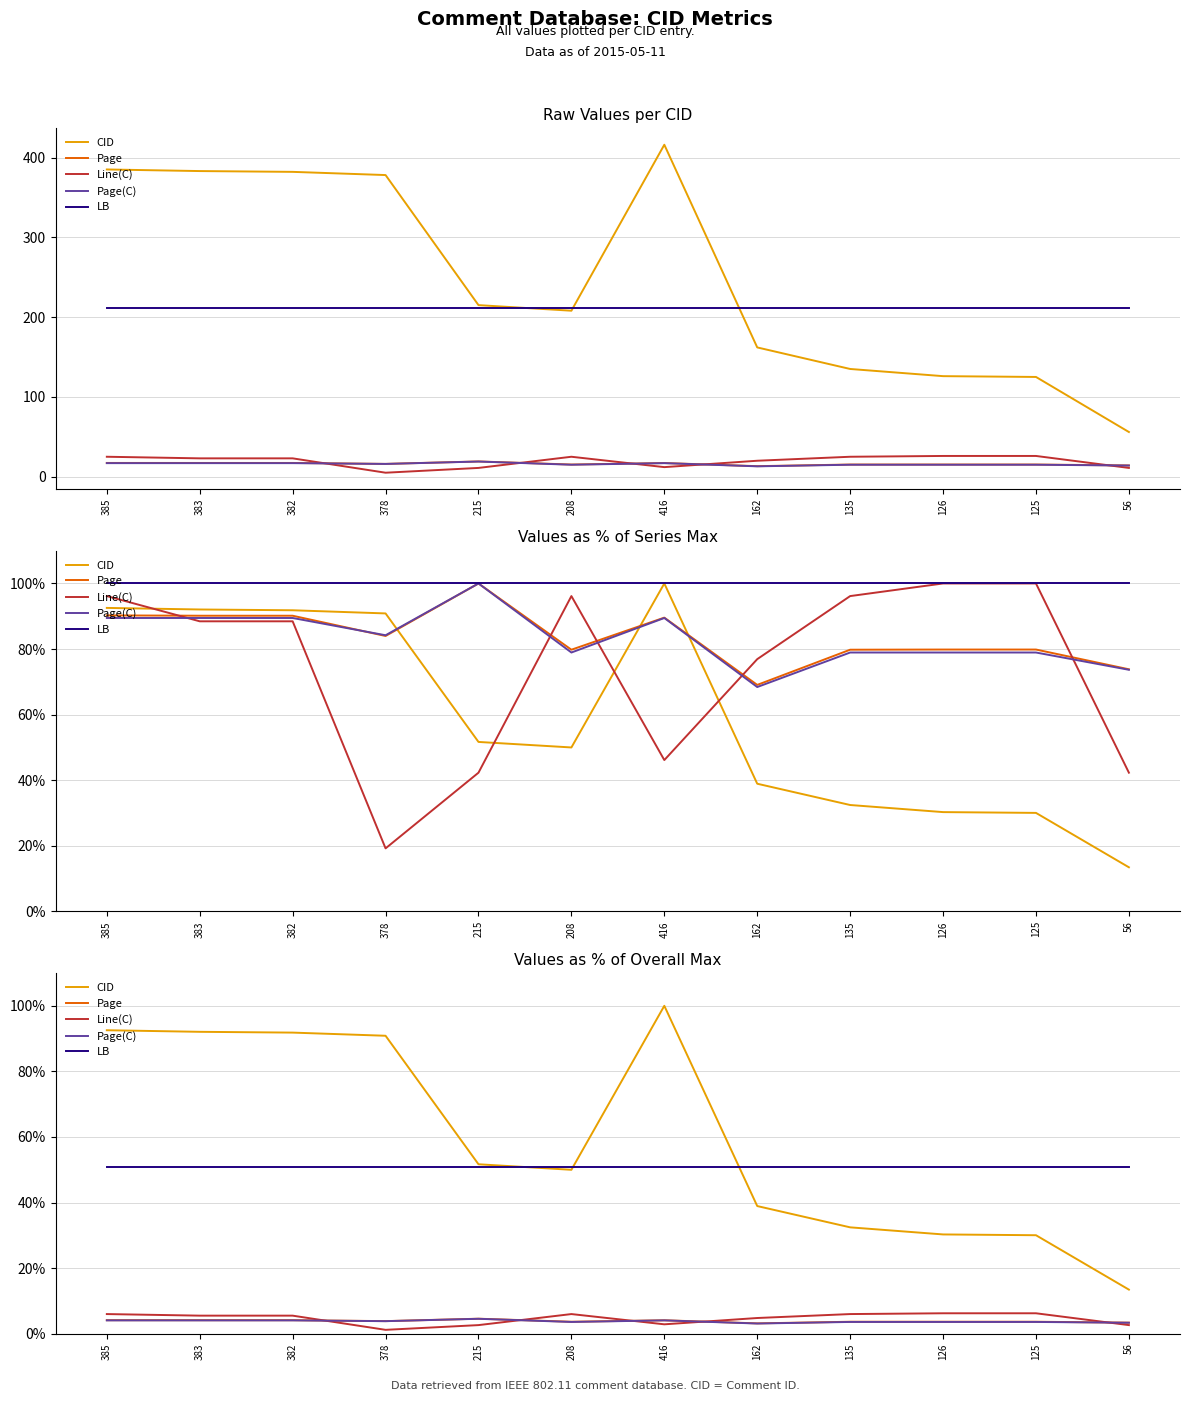

What is the label of the 2nd point from the left?

383